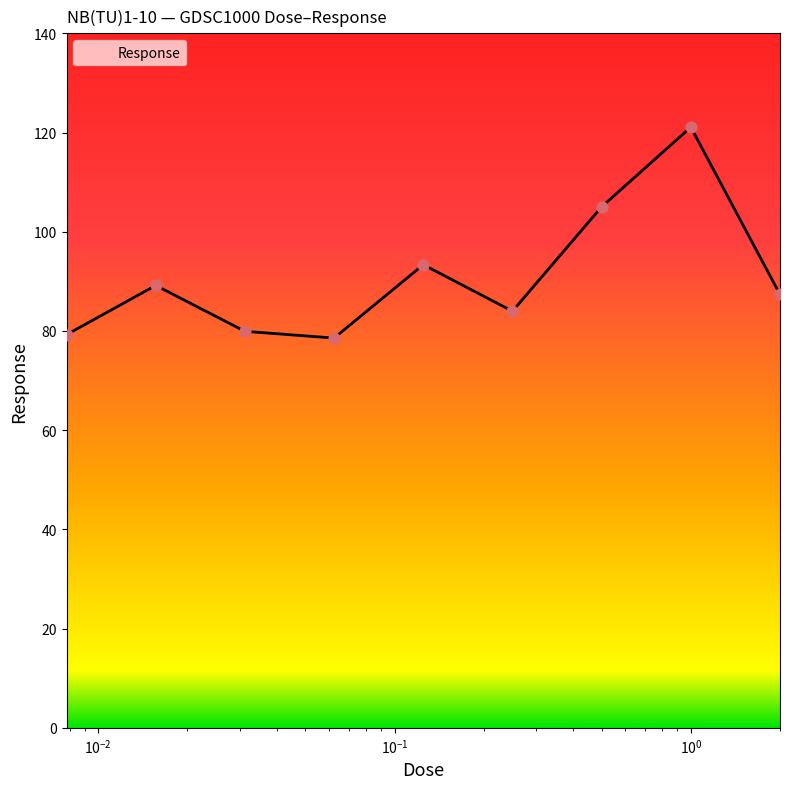

What is the smallest value displayed?

78.6